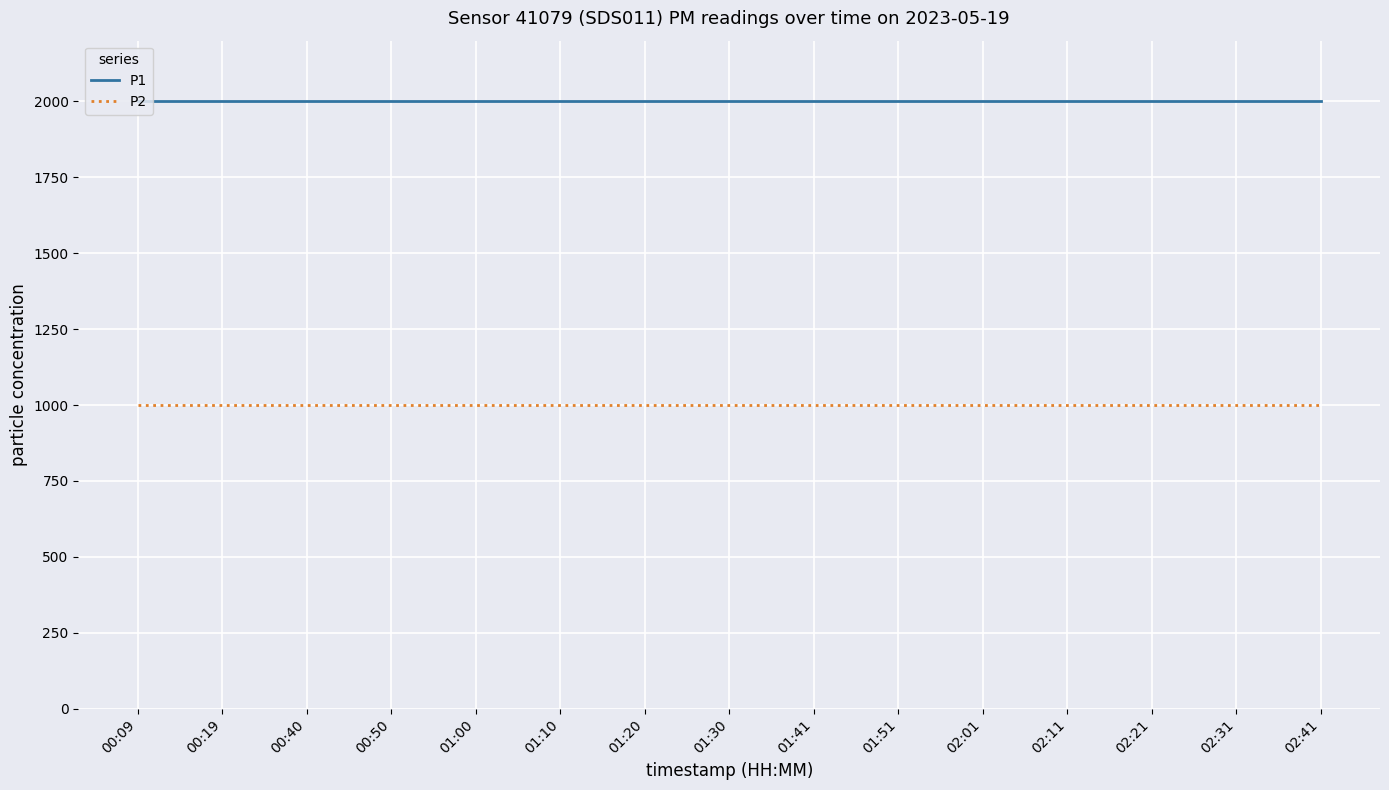

The P1 series shows 1157.1 at 01:00. True or false?

False